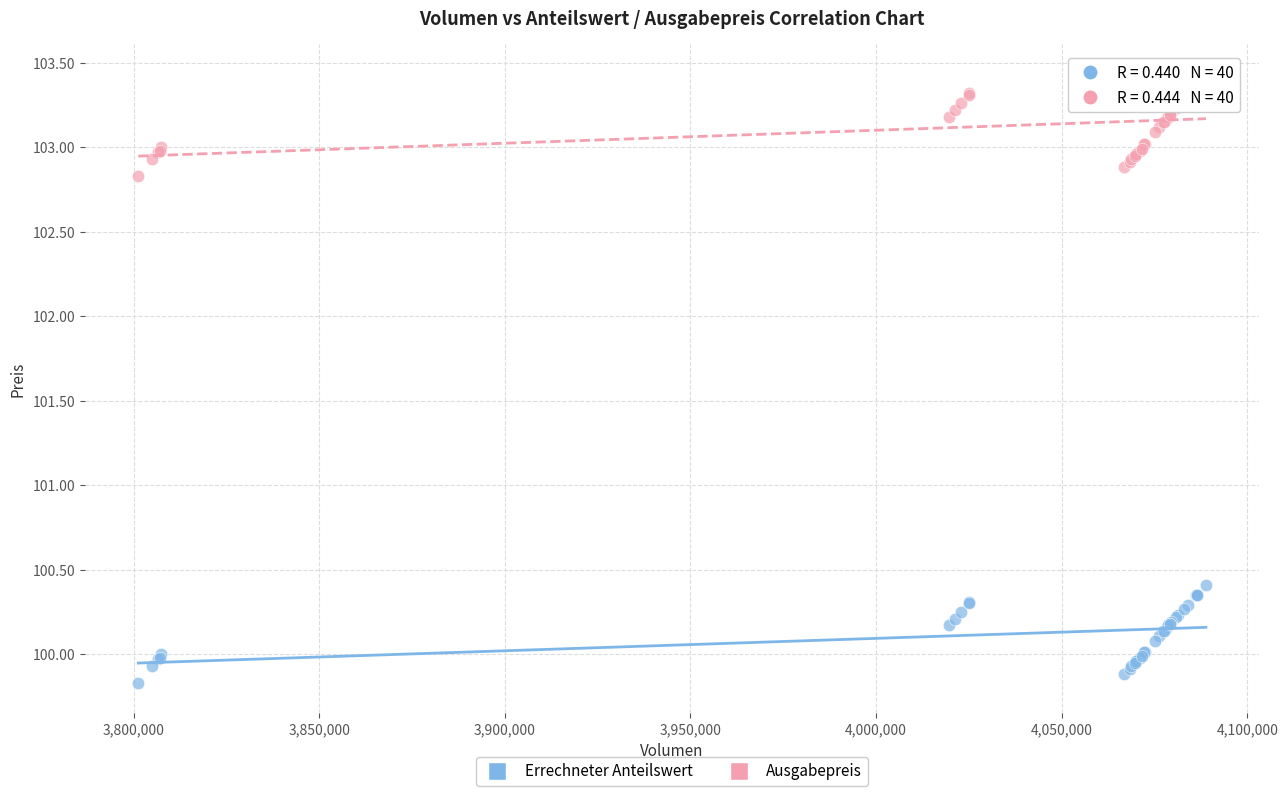

Which series has the widest spread of Y values?

Ausgabepreis